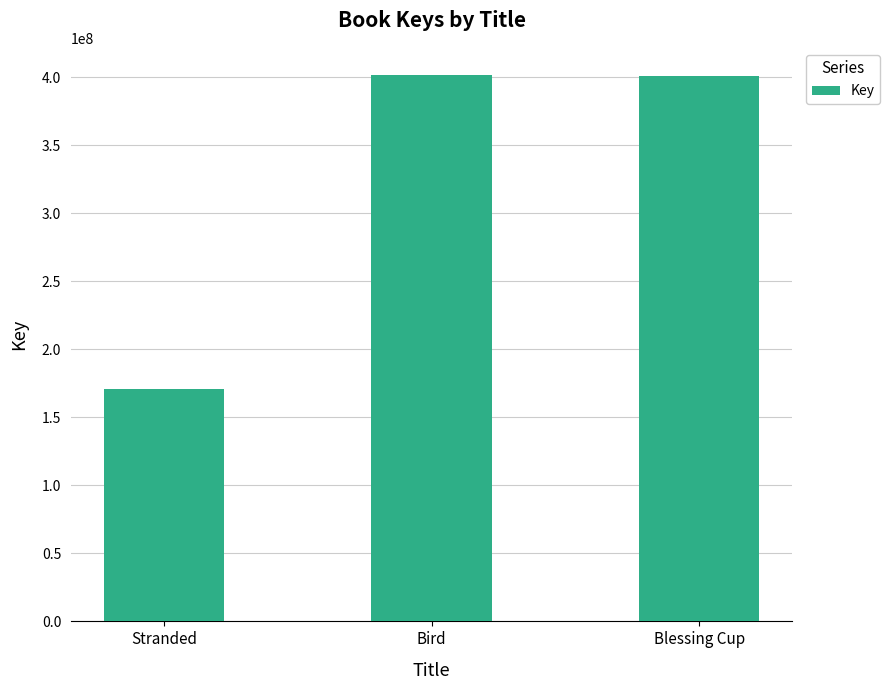

Read the value at Bird.

401677455